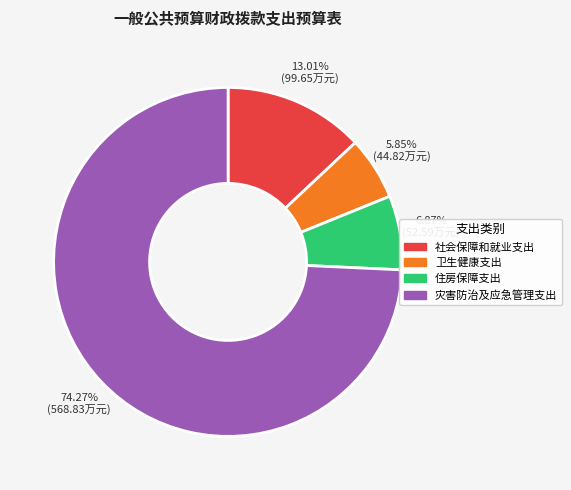

What percentage is the 社会保障和就业支出 slice, to the nearest percent?

13%